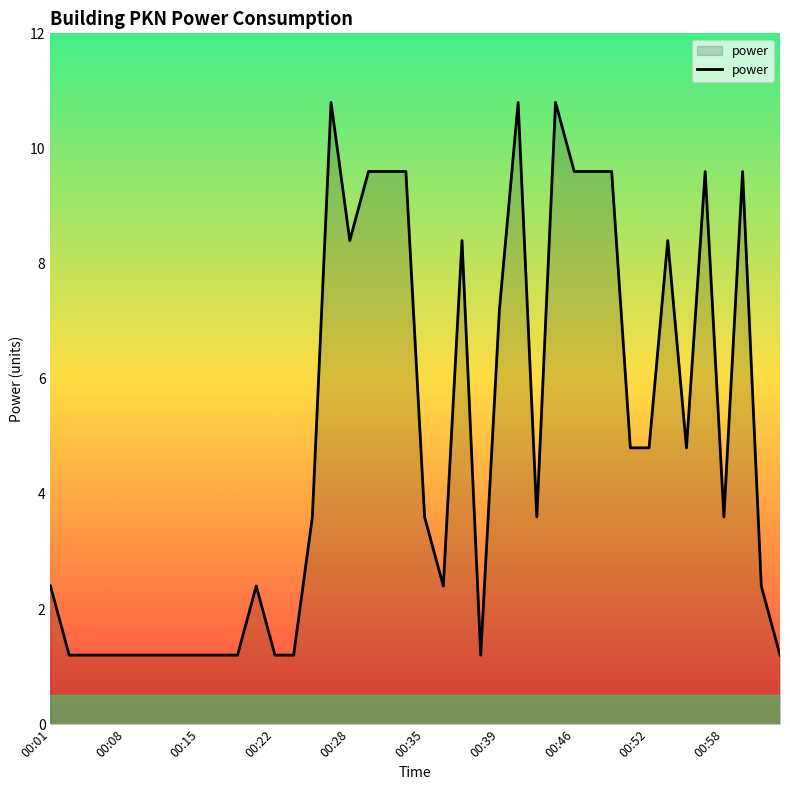

What is the greatest value displayed?

10.8